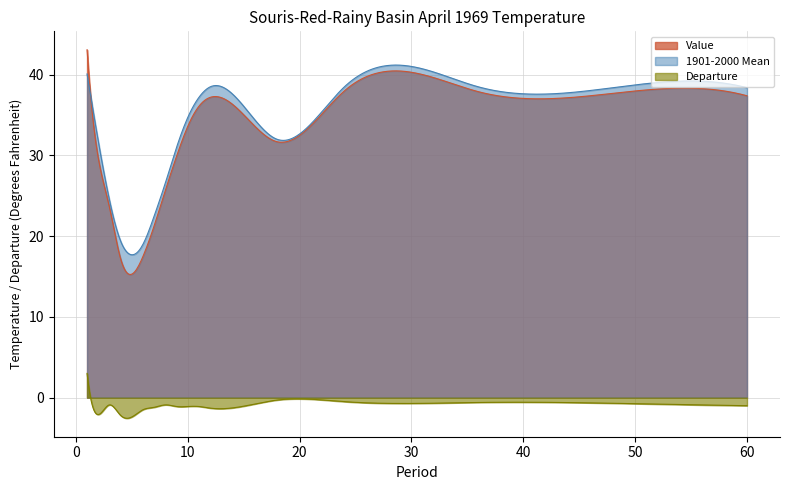

The Departure series shows -0.6 at 36. True or false?

True